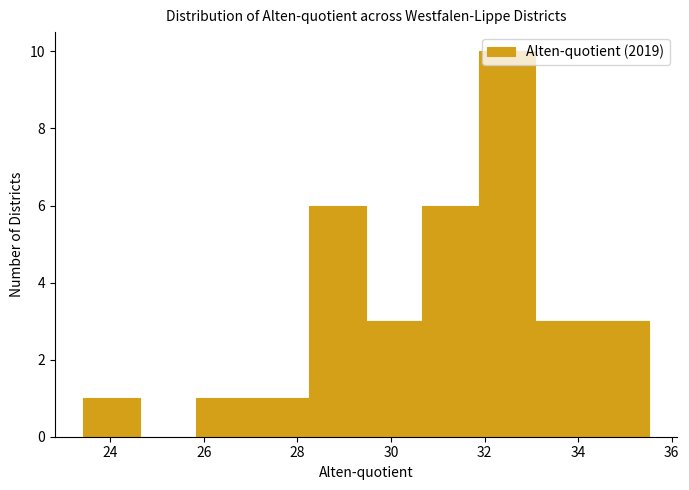

Over which range of the x-axis is the bar tallest?

31.8 to 33.0